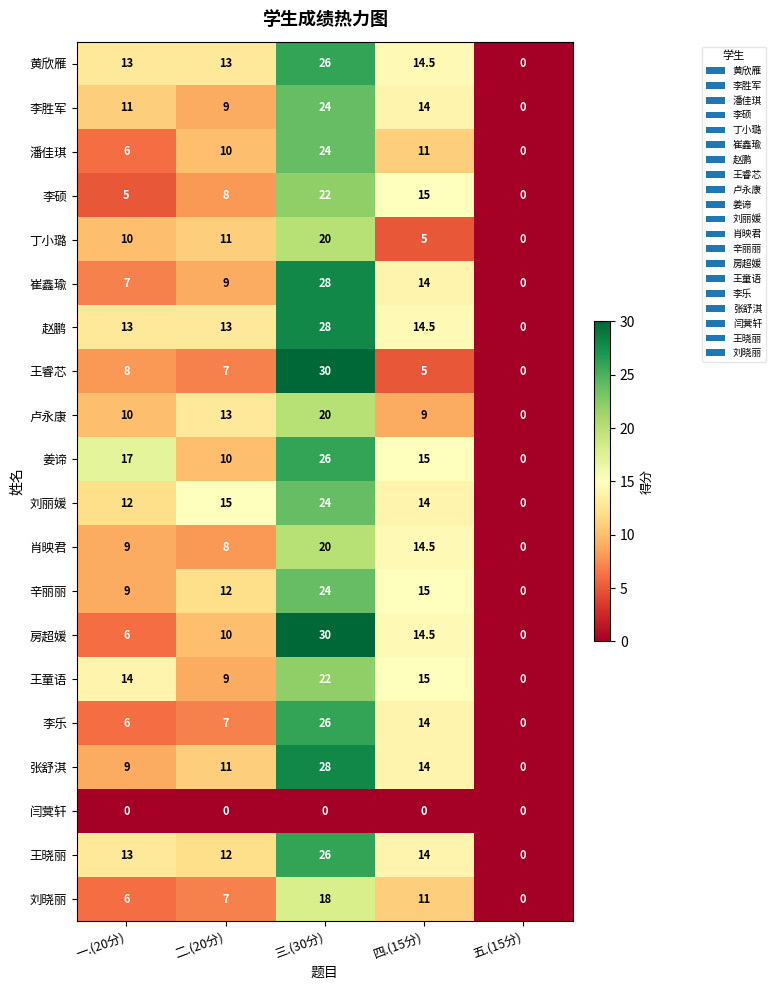

What is the total value across all series at 二.(20分)?

194.0